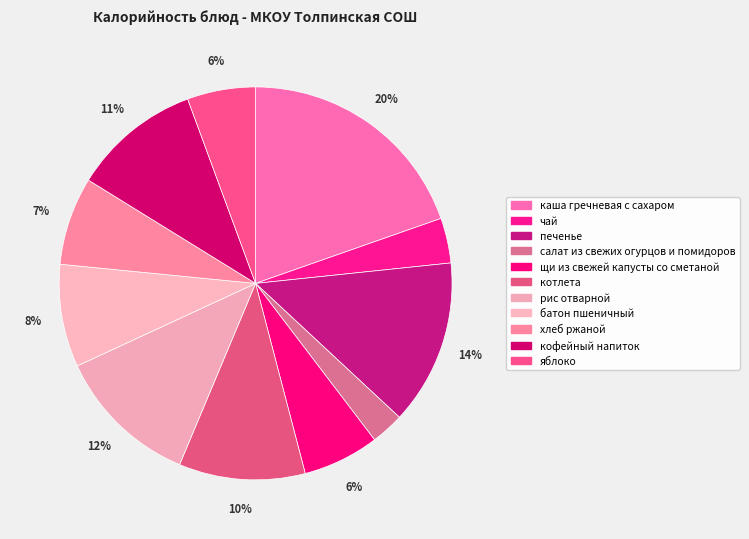

To the nearest percent, what is the difference between the котлета and салат из свежих огурцов и помидоров slice percentages?

8%